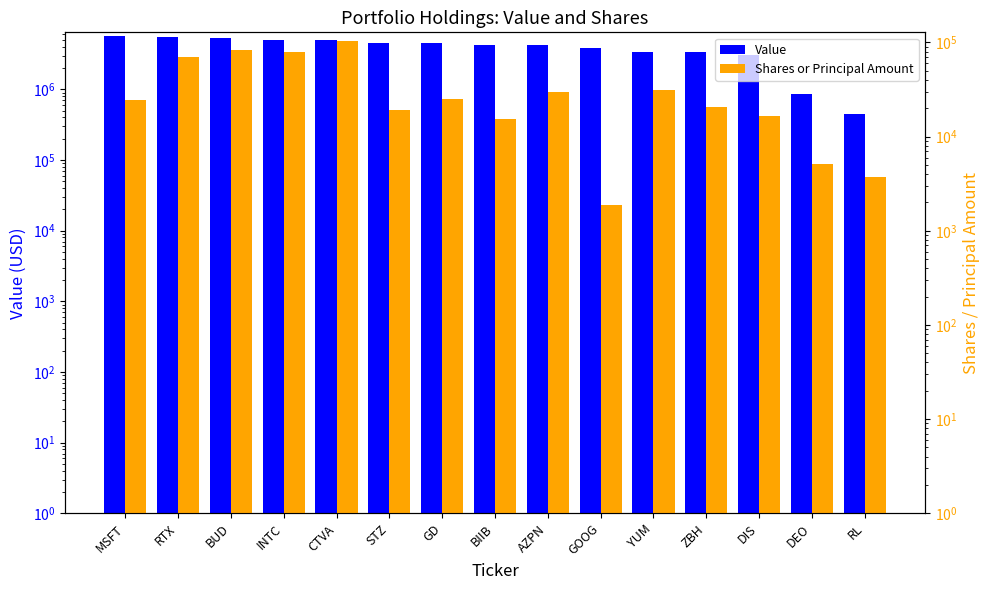

At which category does the chart reach its minimum across all series?

GOOG